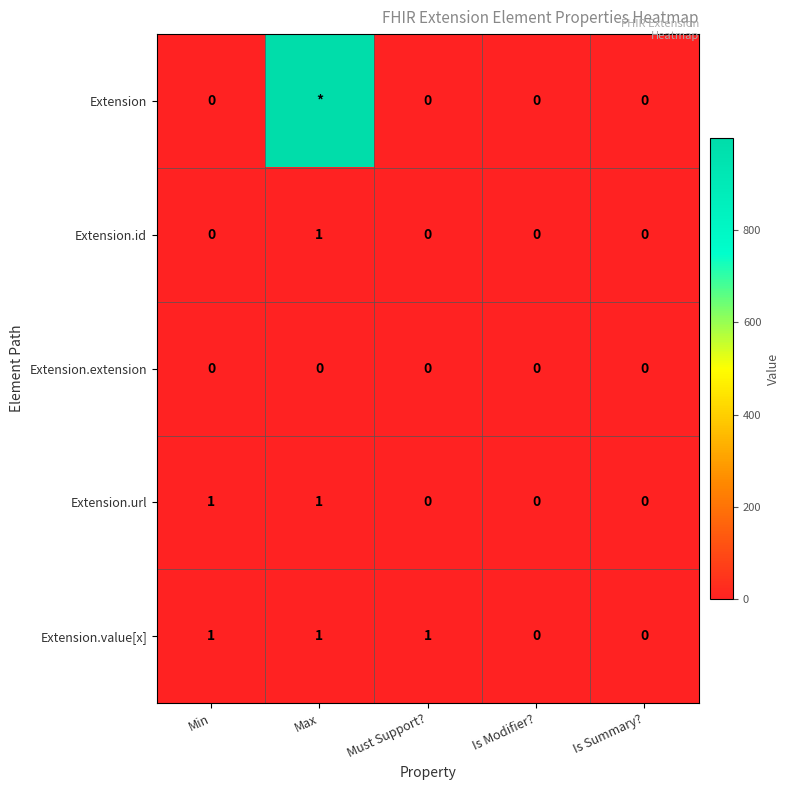

The value of Extension.extension at Is Summary? is 0. True or false?

True